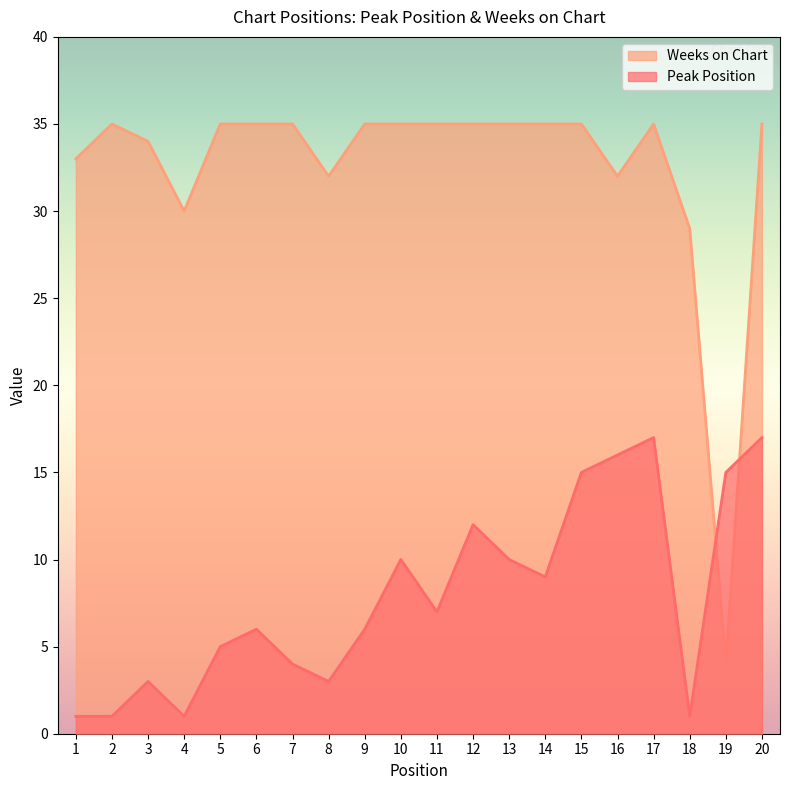

How many lines are shown in the chart?

2